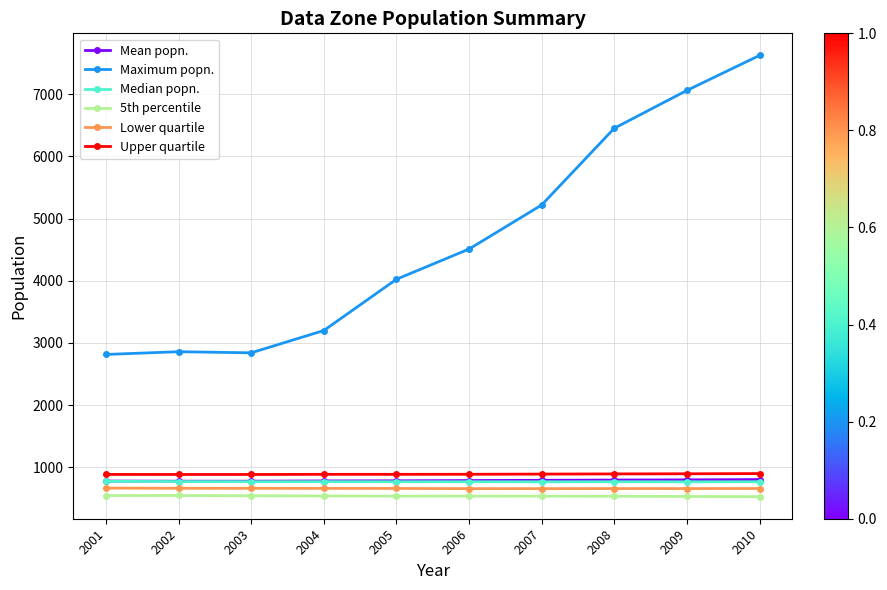

What is the greatest value displayed?

7624